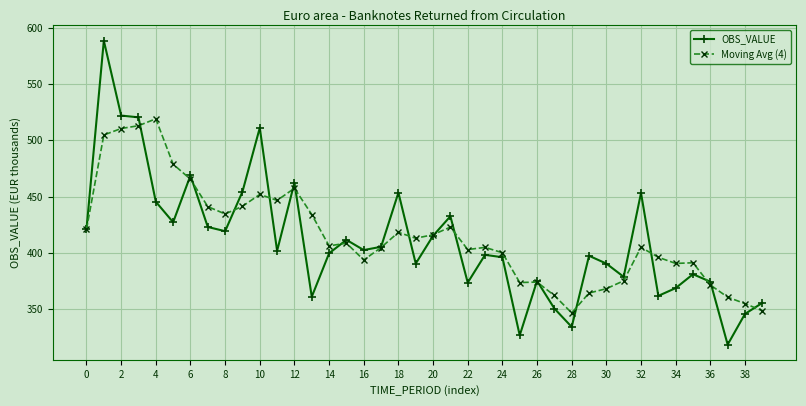

What is the highest value of the OBS_VALUE series?

588.6